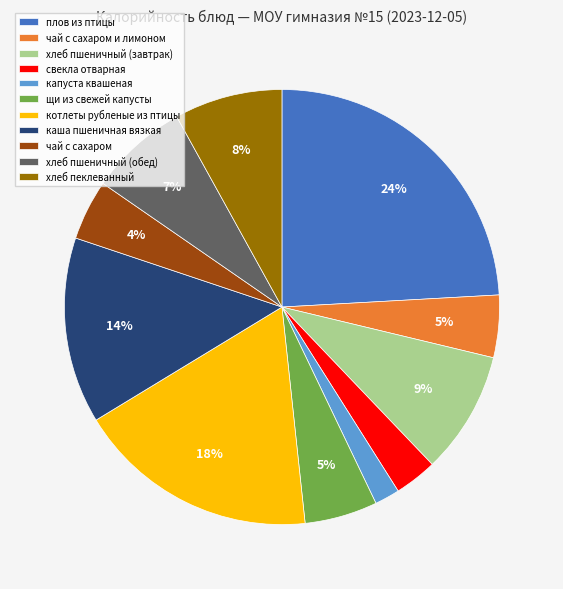

What is the smallest slice in the pie chart?

капуста квашеная